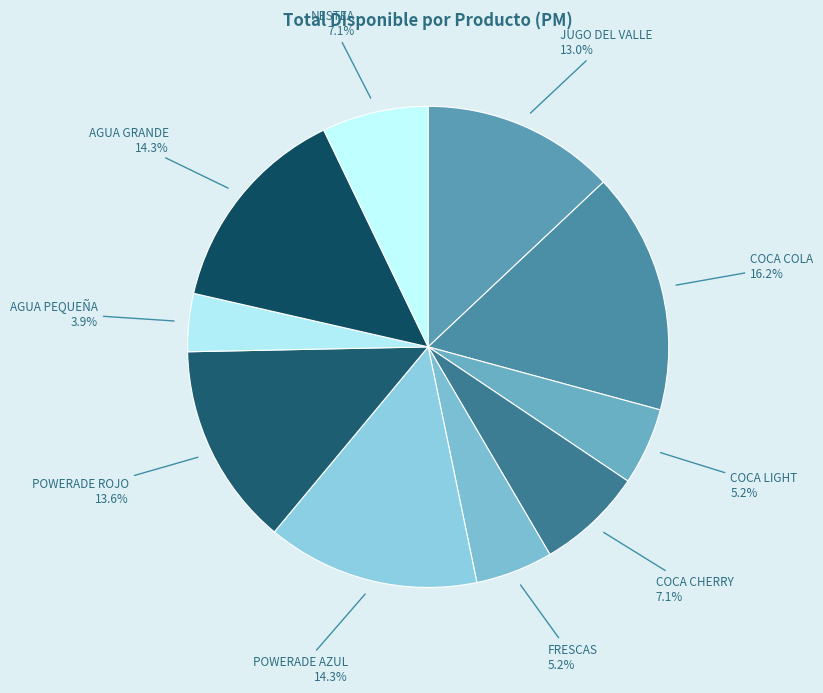

What is the smallest slice in the pie chart?

AGUA PEQUEÑA